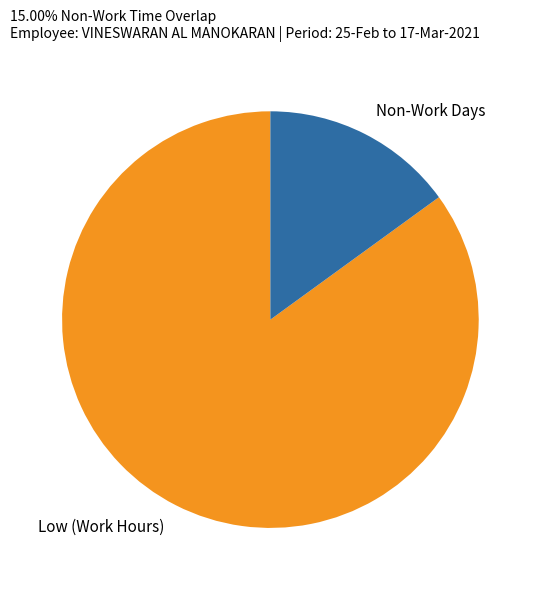

The Low (Work Hours) slice represents 78% of the pie. True or false?

False